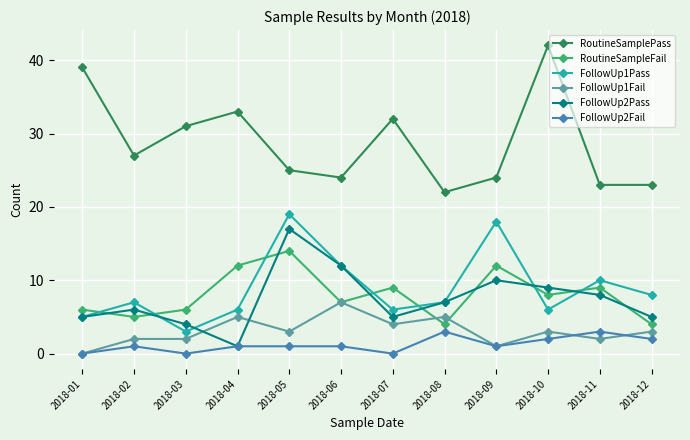

True or false: FollowUp2Fail has a value of 2 at 2018-12.

True